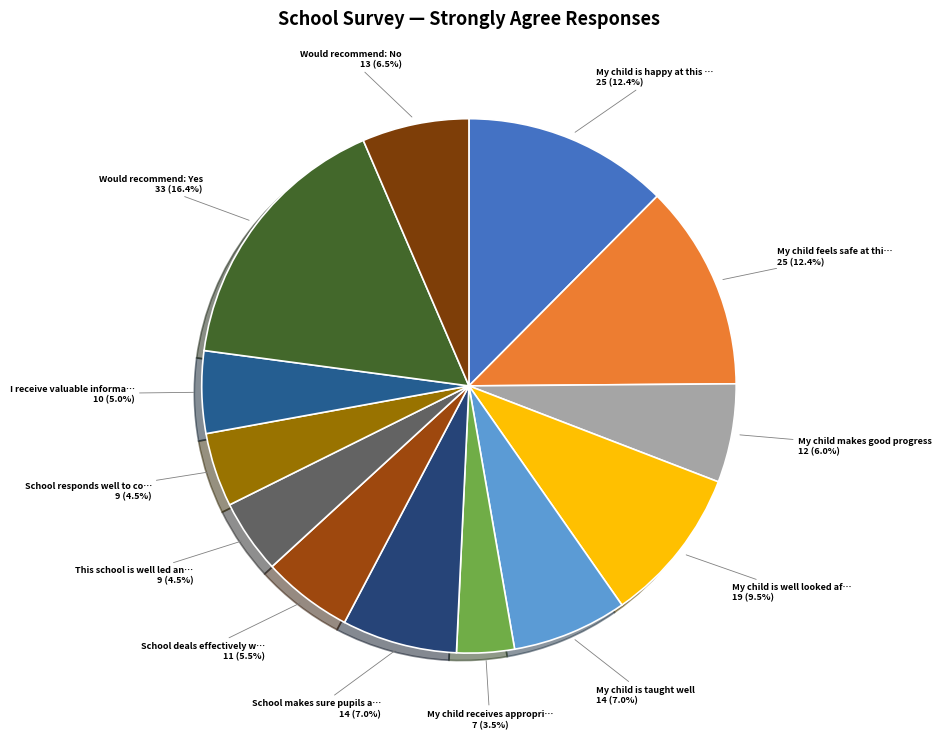

What is the smallest slice in the pie chart?

My child receives appropriate homework